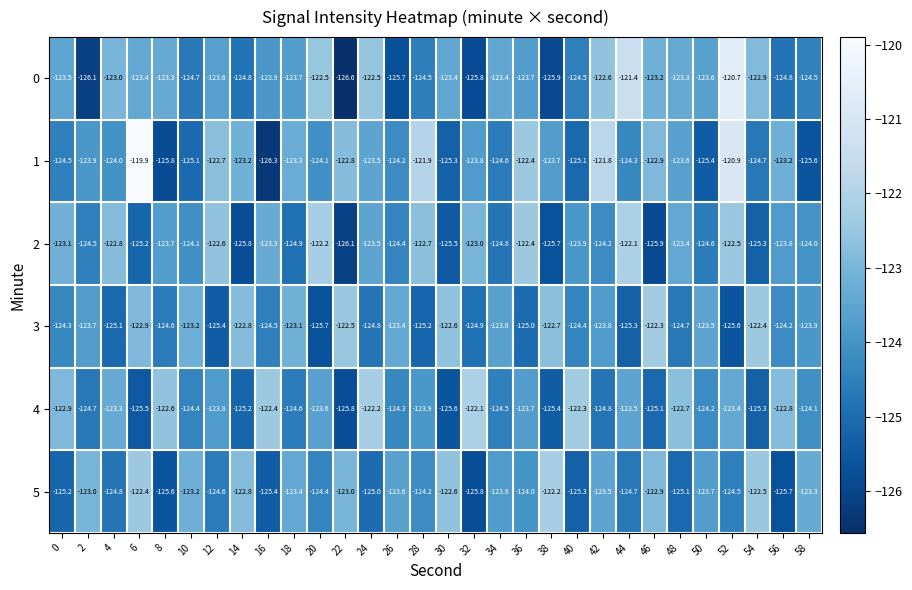

What is the sum of the 3 values at 40 and 14?

-247.2